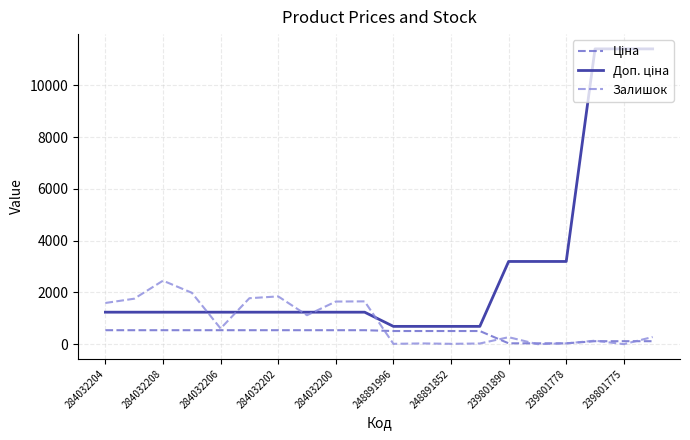

What is the greatest value displayed?

11410.0